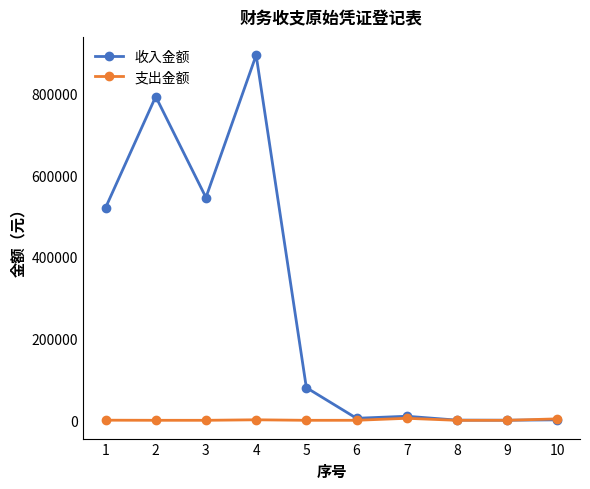

What is the value of the 收入金额 point at the 8th from the left?

500.0